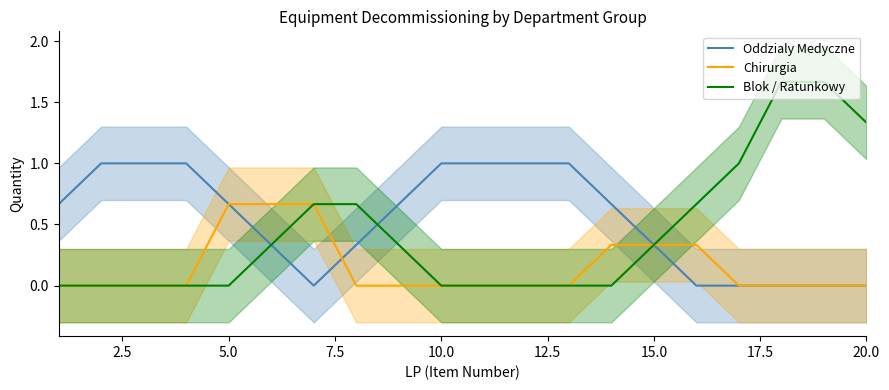

What is the maximum value for Oddzialy Medyczne?

1.0